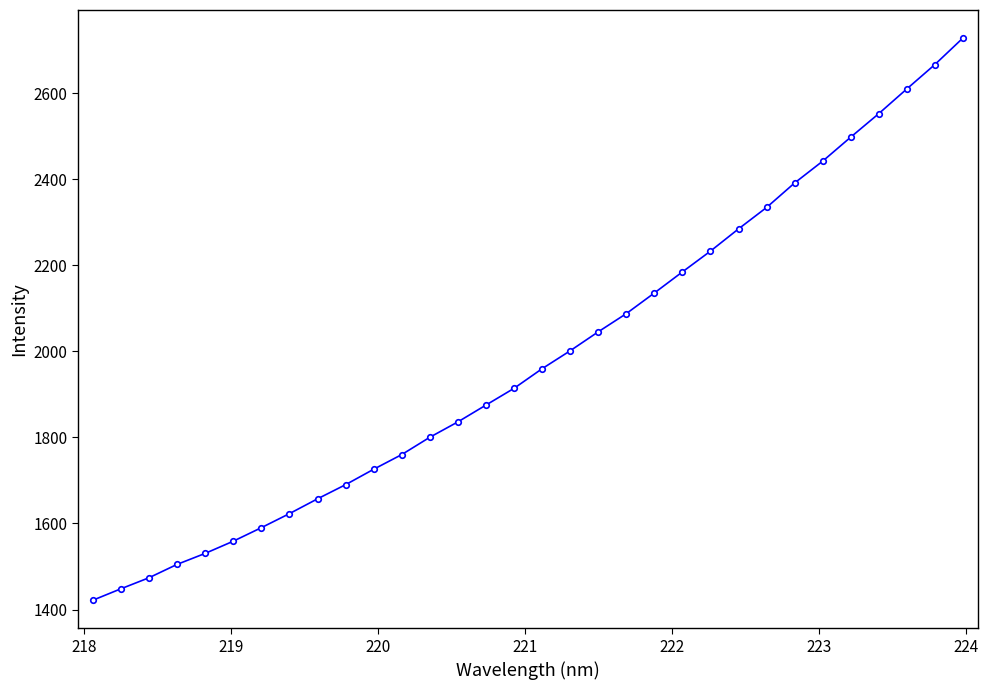

What is the value of the 13th point from the left?

1800.3